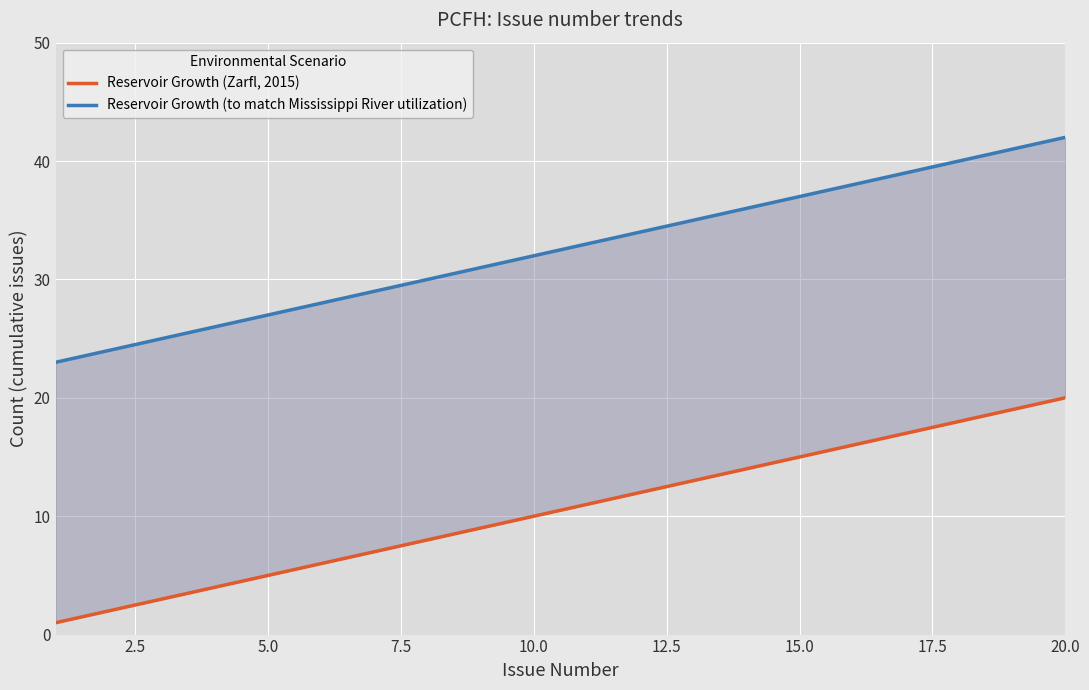

How many data points does each series have?

20